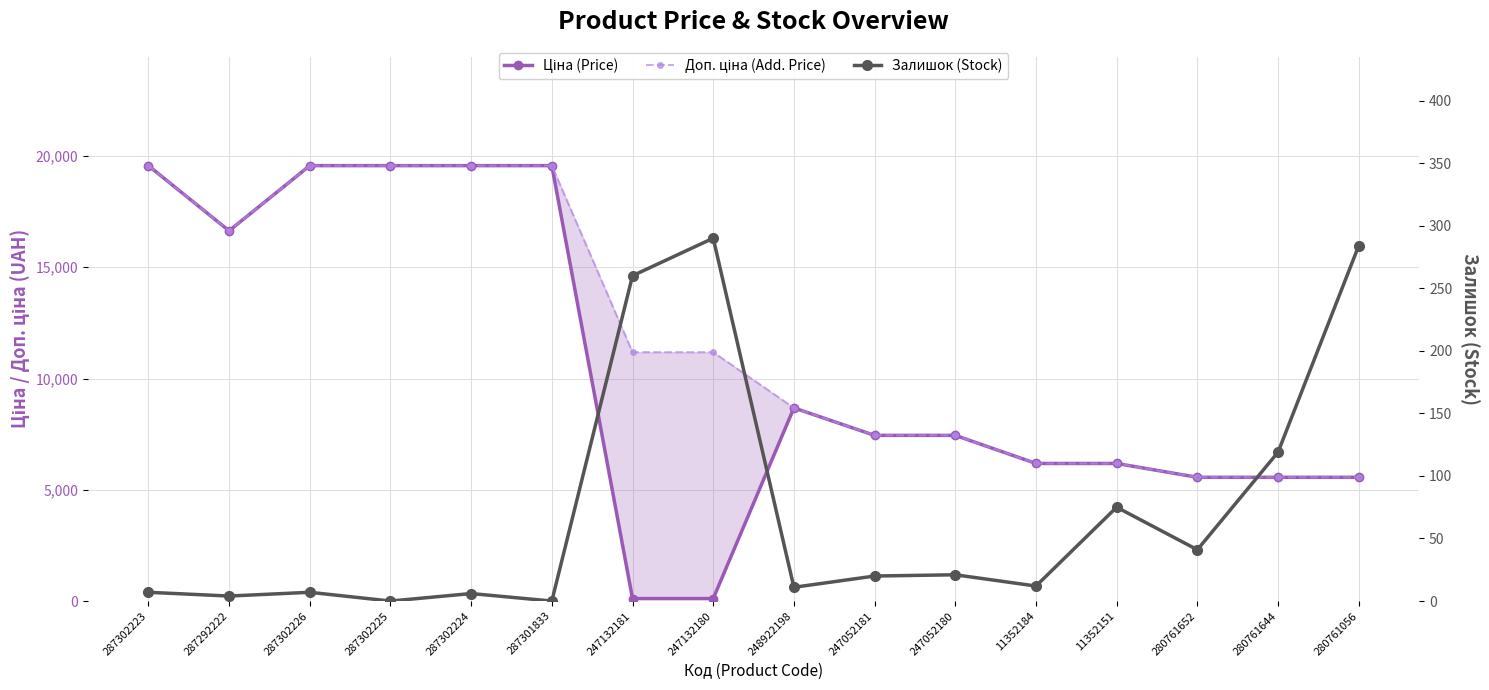

The Залишок (Stock) series shows 461.7 at 247132180. True or false?

False